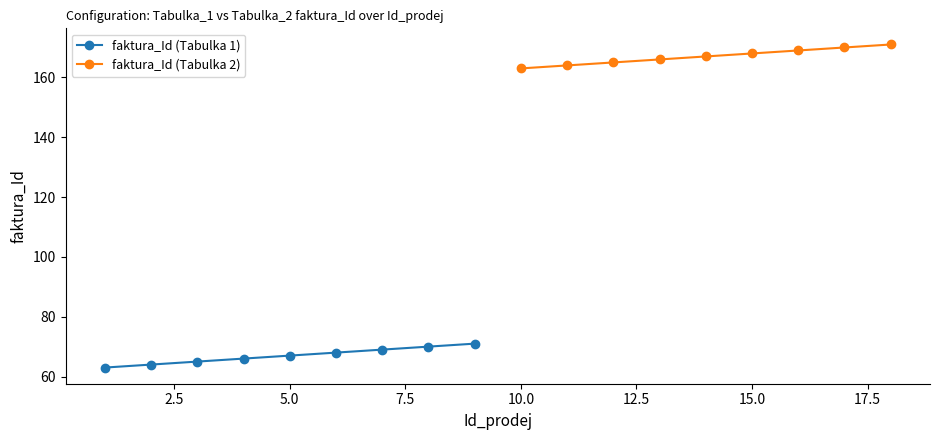

Count the number of categories in the chart.

9